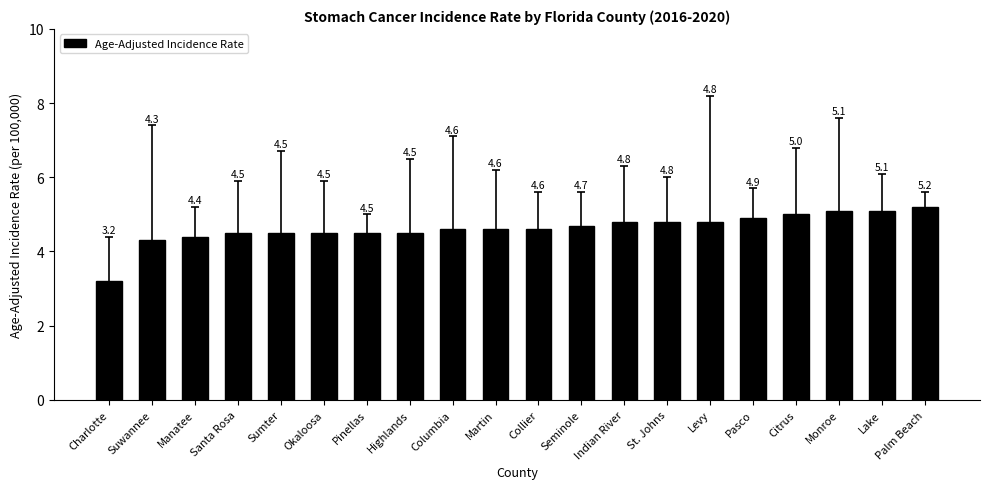

At which label is the value closest to 4?

Suwannee